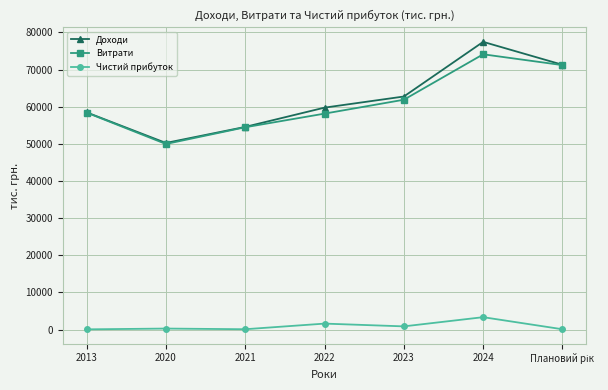

Is it true that Чистий прибуток equals 281.0 at 2020?

True